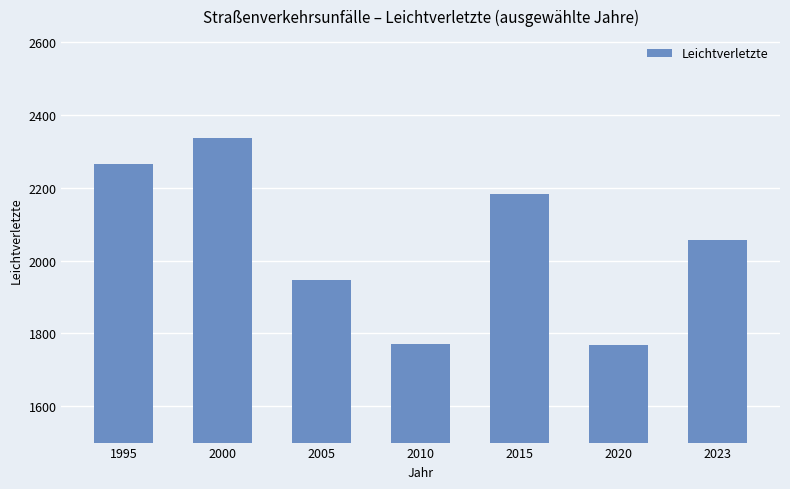

What is the greatest value displayed?

2336